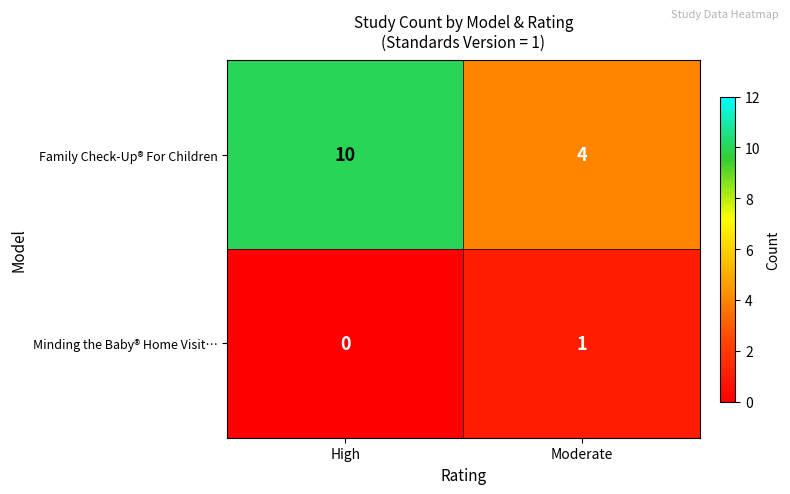

What is the difference between the maximum and minimum values in the Family Check-Up® For Children series?

6